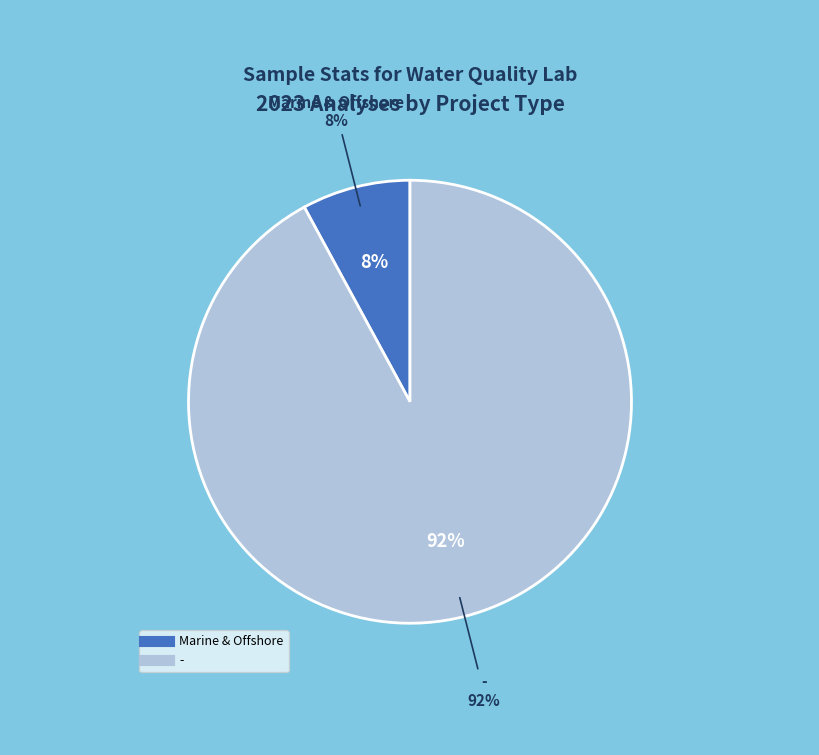

Rank the categories by value from highest to lowest.

-, Marine & Offshore